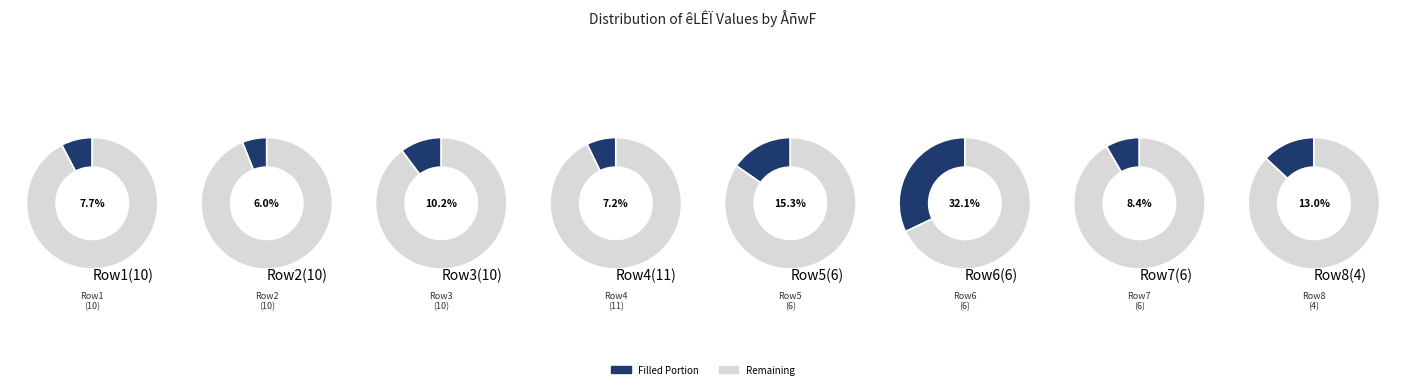

What percentage is the 6 slice, to the nearest percent?

15%